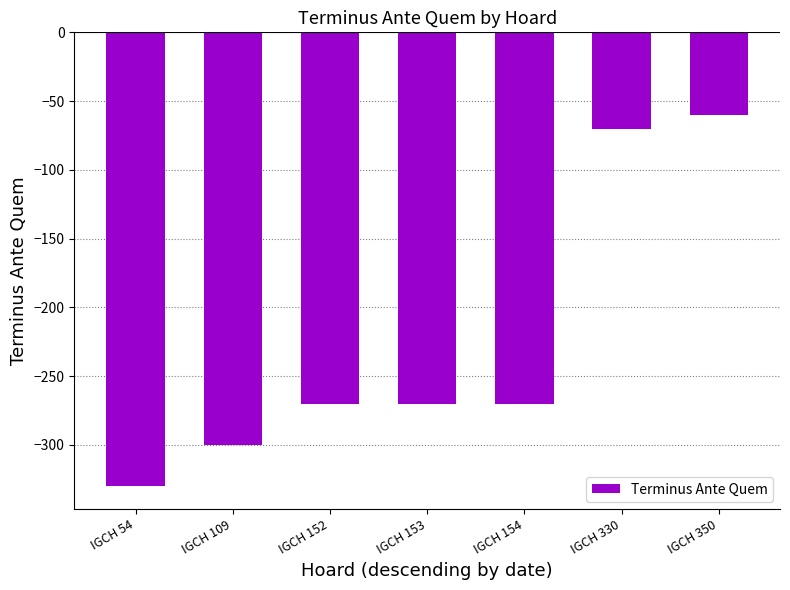

Reading left to right, extract all data points from this chart.

-330	-300	-270	-270	-270	-70	-60